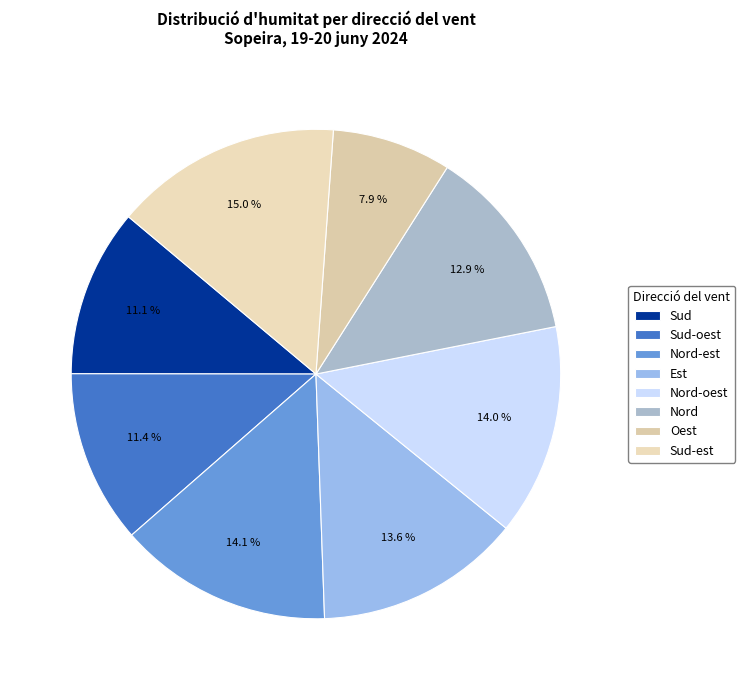

How much of the chart is everything except Nord-oest?

86.0%